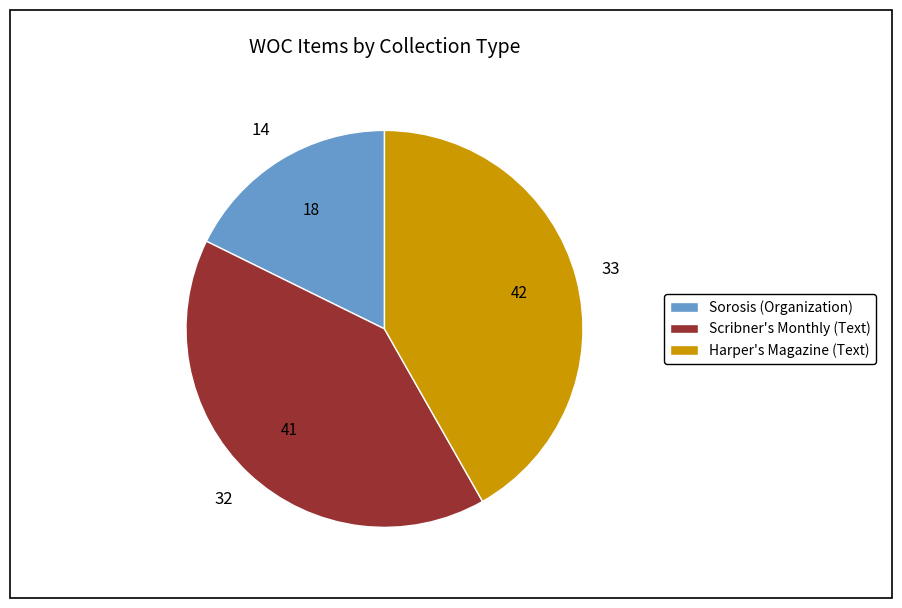

Does Scribner's Monthly (Text) account for over 50% of the chart?

No